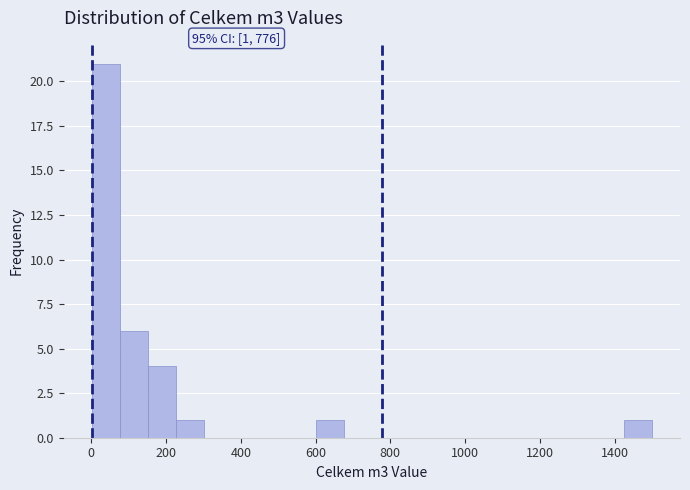

Around what value on the x-axis is the tallest bar? Give the approximate position of its centre, as read against the axis.

40